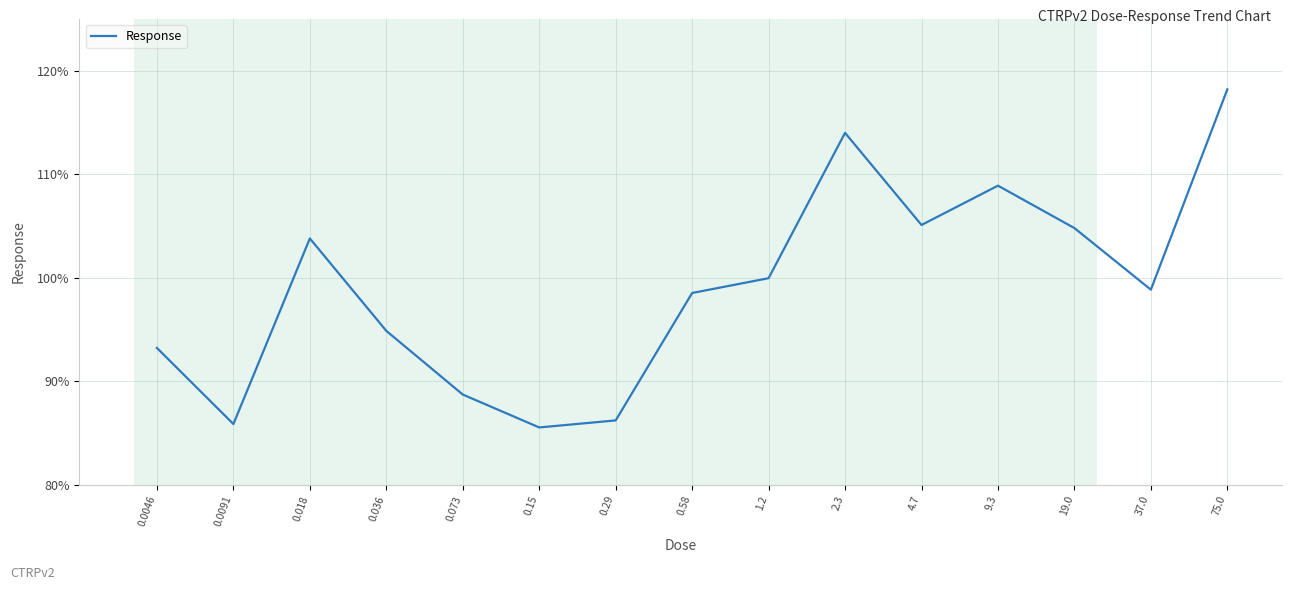

Does the chart have visible grid lines?

Yes